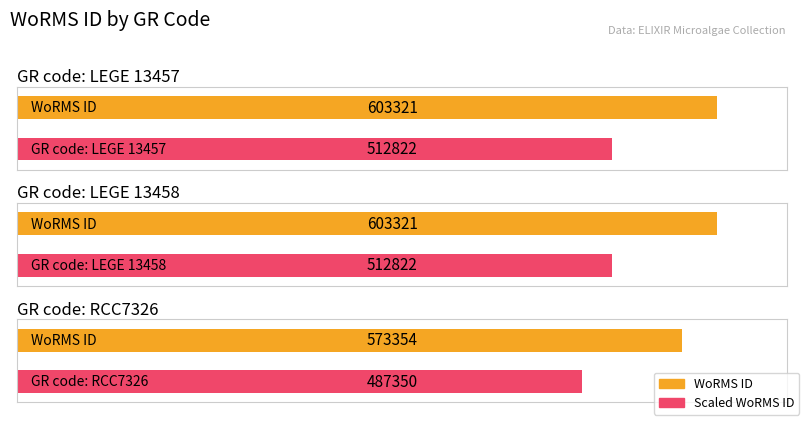

Rank the categories by value from lowest to highest.

RCC7326, LEGE 13457, LEGE 13458